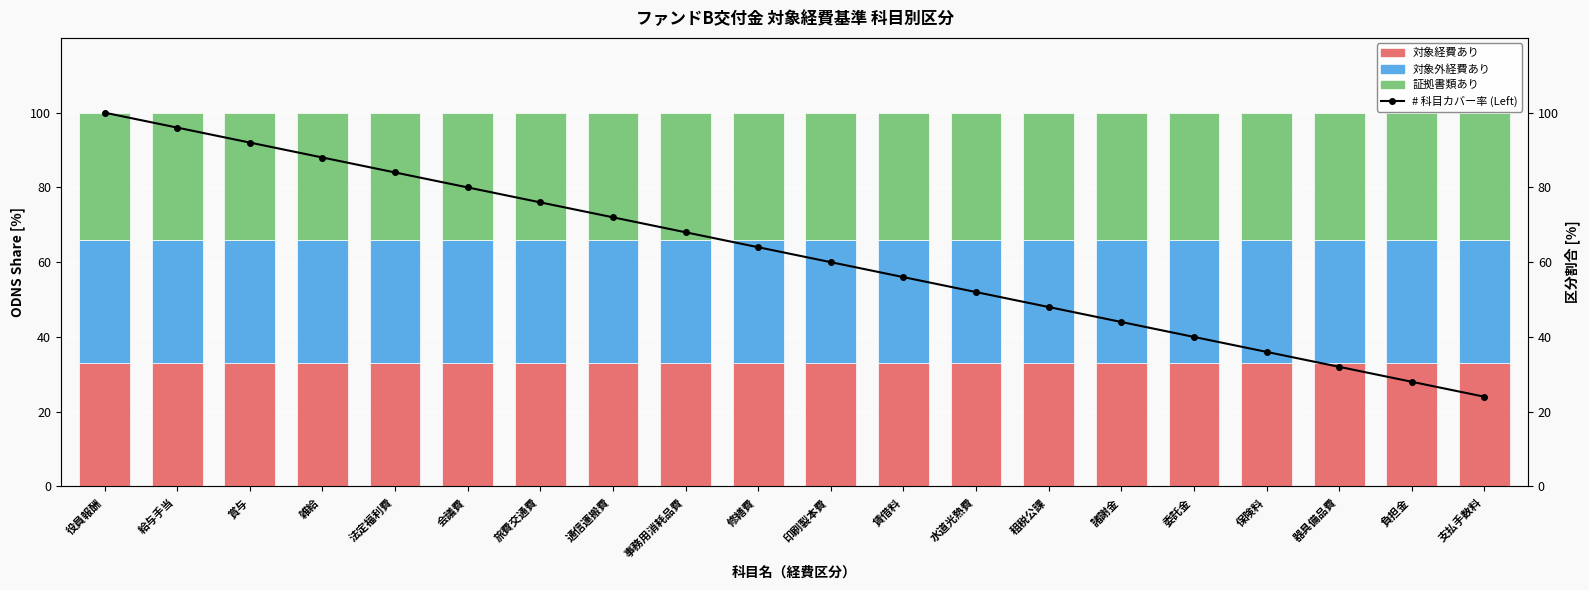

True or false: 対象経費あり has a value of 33 at 水道光熱費.

True